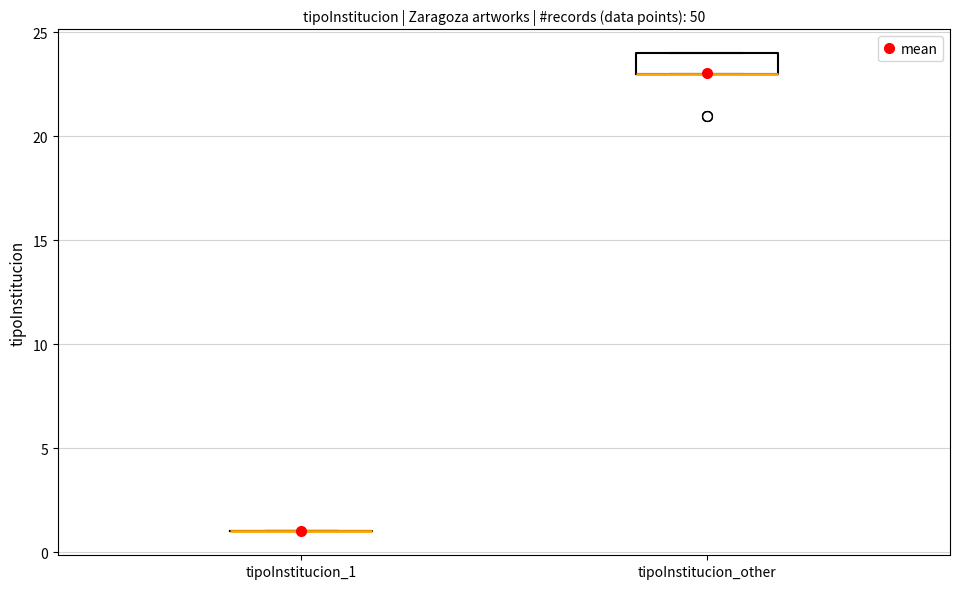

Reading left to right, read every box against the y-axis: the position of its median line, the range the box covers, and the ends of its whiskers. The values are not printed on the chart, so give them approximately, as read against the axis.

tipoInstitucion_1: box collapsed to a line at 1, whiskers 1 to 1
tipoInstitucion_other: median 23 (drawn on the box's lower edge), box 23 to 24, whiskers 23 to 24